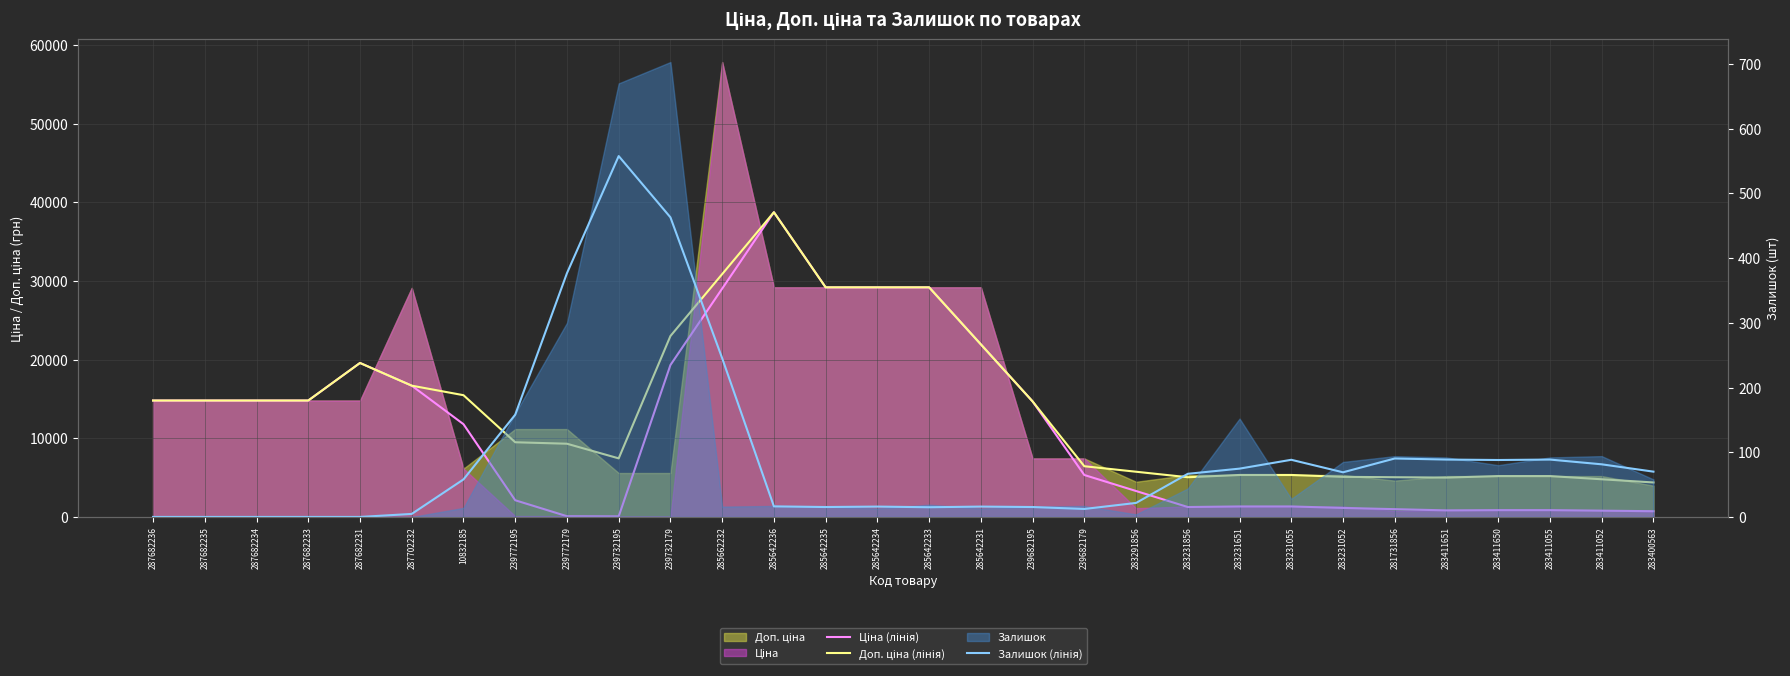

Which series changed the most between 287682236 and 283231651?

Ціна (лінія)